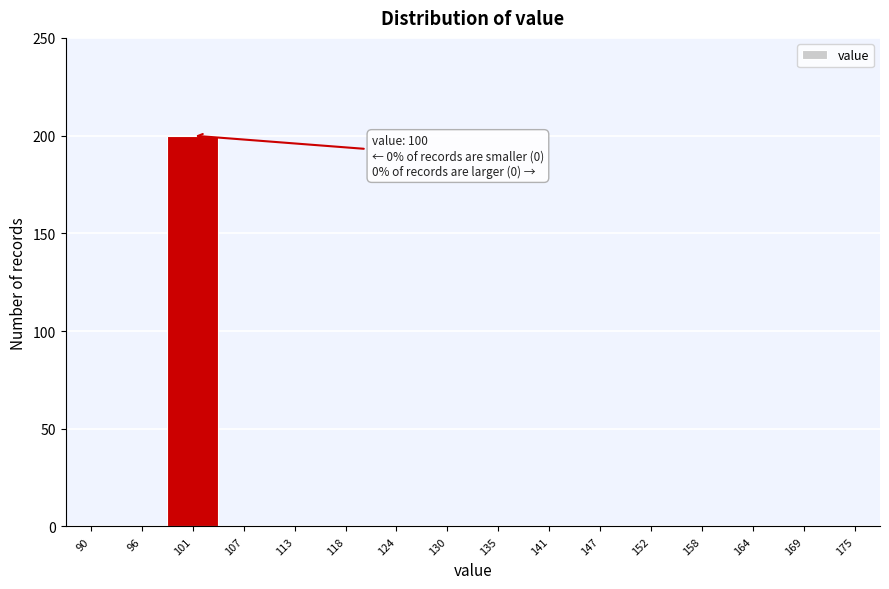

Over which range of the x-axis is the bar tallest?

98 to 104